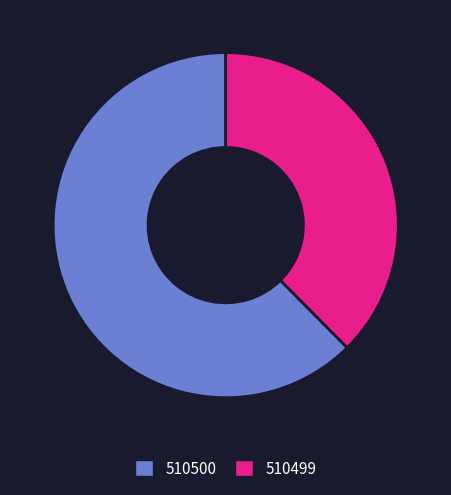

What is the largest slice in the pie chart?

510500